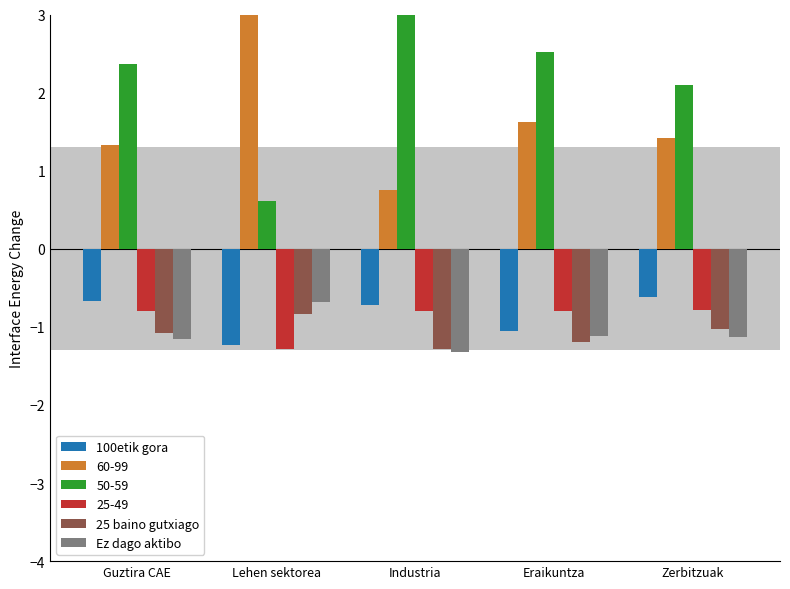

True or false: Ez dago aktibo has a value of -0.9 at Lehen sektorea.

False